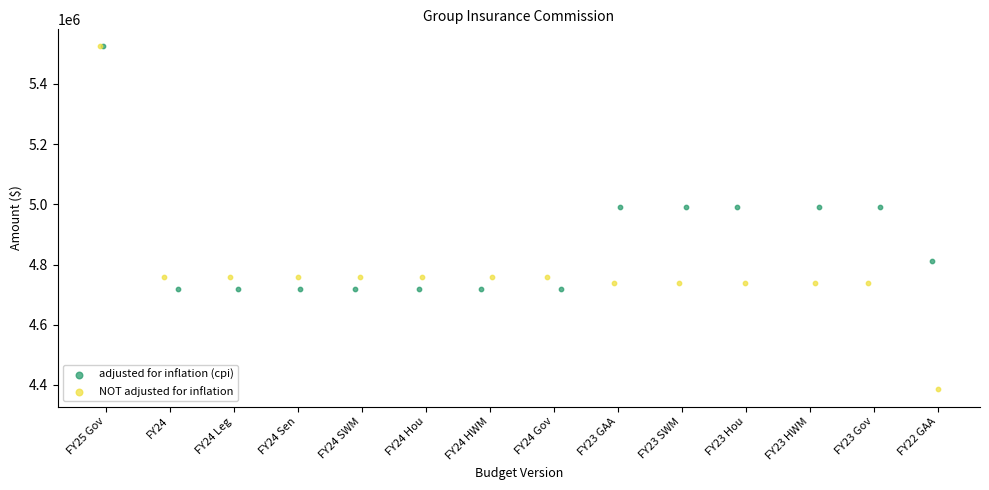

Which series reaches the minimum Y coordinate?

NOT adjusted for inflation